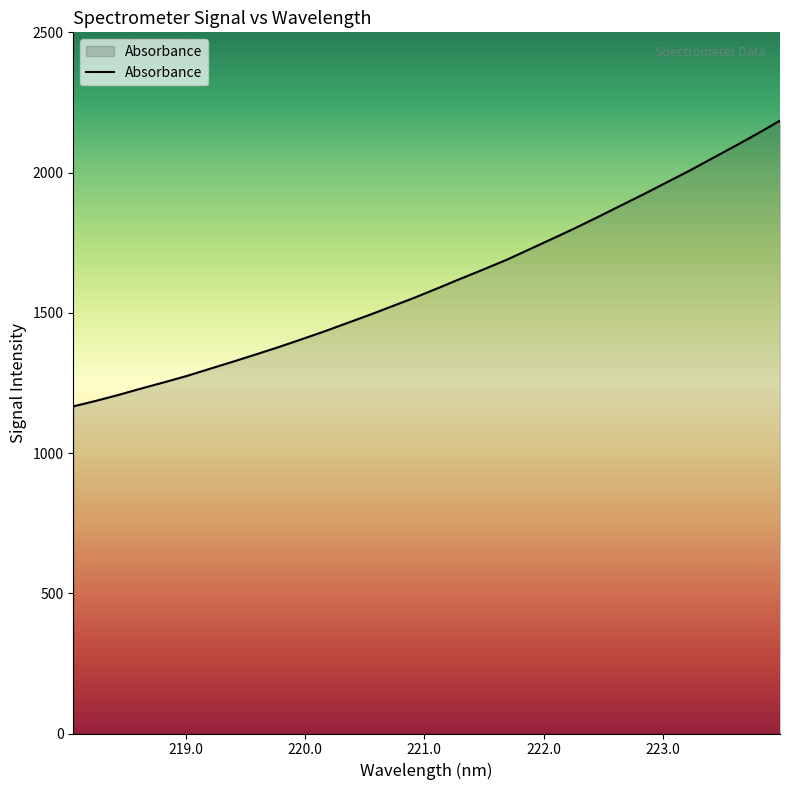

What is the difference between the maximum and minimum values?

1018.9